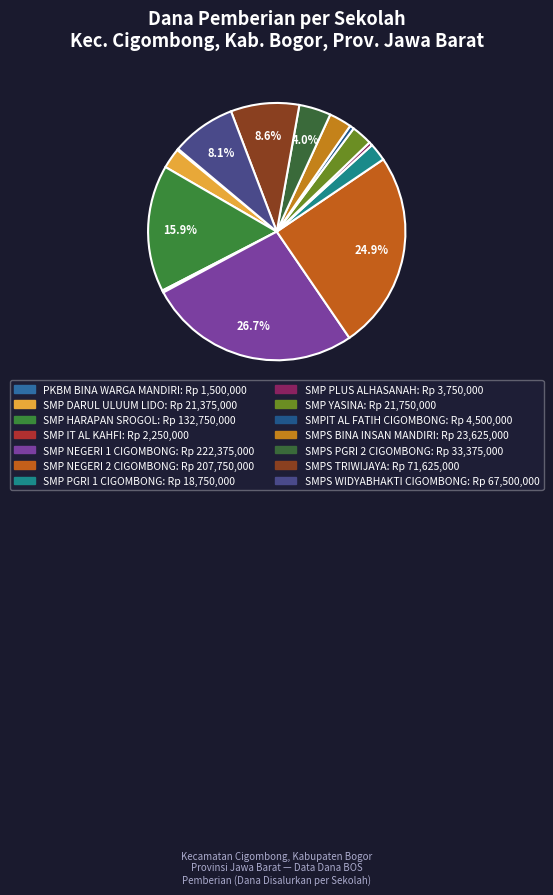

Is the sum of SMPS TRIWIJAYA and SMP YASINA greater than half?

No